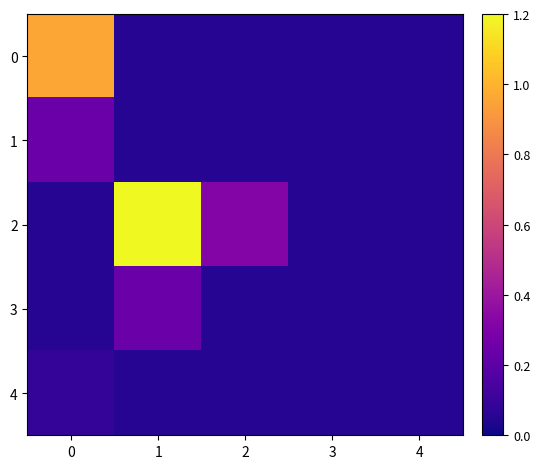

At which category is the sum across all series the highest?

1